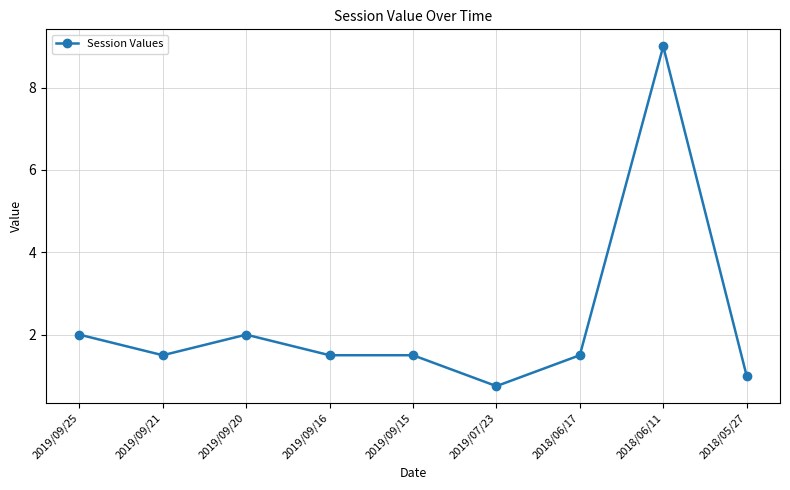

Count the number of categories in the chart.

9